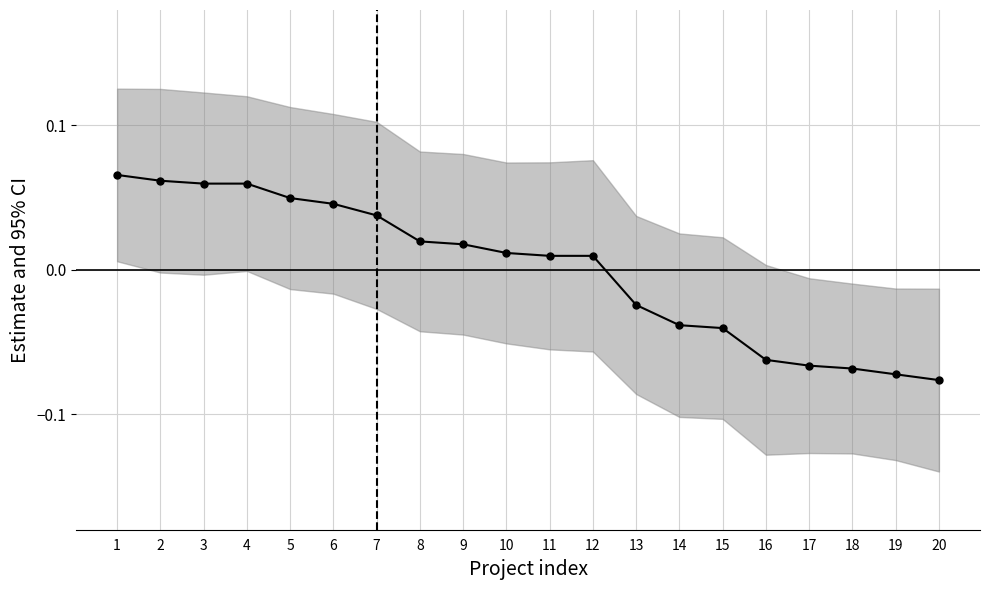

True or false: the data shows 0.1 at 1.

True